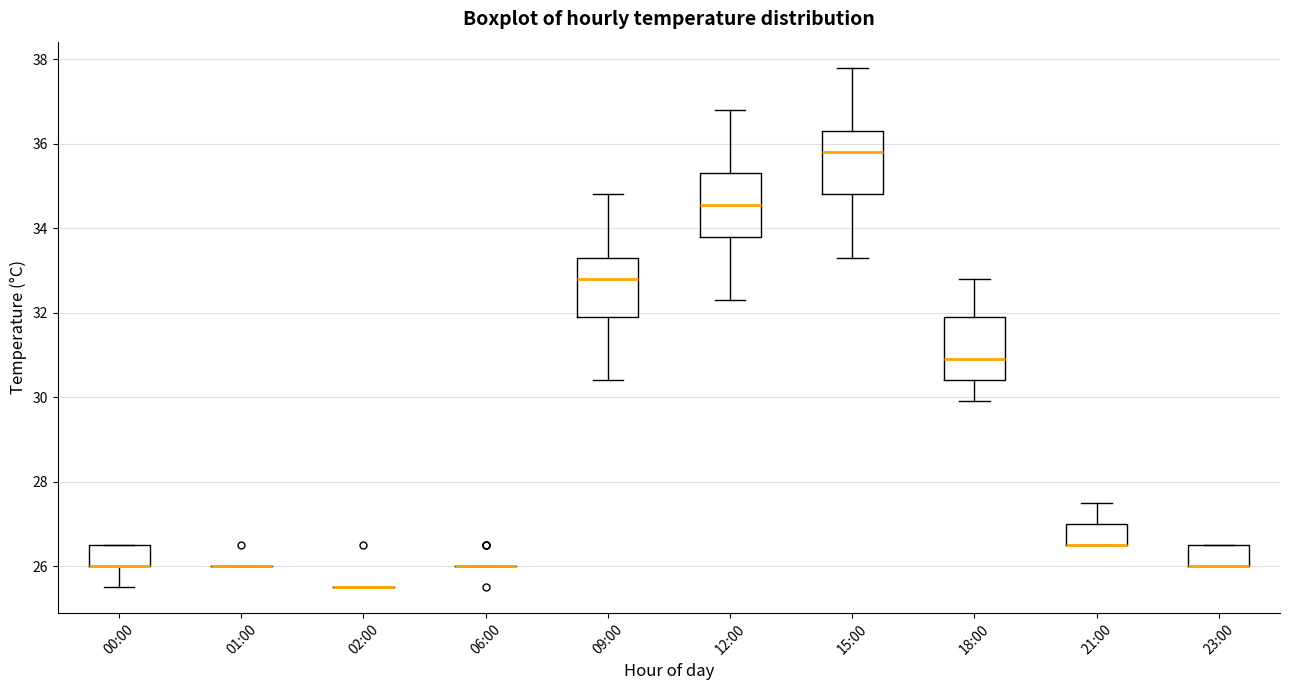

Reading left to right, read every box against the y-axis: the position of its median line, the range the box covers, and the ends of its whiskers. The values are not printed on the chart, so give them approximately, as read against the axis.

00:00: median 26.0 (drawn on the box's lower edge), box 26.0 to 26.6, whiskers 25.6 to 26.6
01:00: box collapsed to a line at 26.0, whiskers 26.0 to 26.0
02:00: box collapsed to a line at 25.6, whiskers 25.6 to 25.6
06:00: box collapsed to a line at 26.0, whiskers 26.0 to 26.0
09:00: median 32.8, box 32.0 to 33.4, whiskers 30.4 to 34.8
12:00: median 34.6, box 33.8 to 35.4, whiskers 32.4 to 36.8
15:00: median 35.8, box 34.8 to 36.4, whiskers 33.4 to 37.8
18:00: median 31.0, box 30.4 to 32.0, whiskers 30.0 to 32.8
21:00: median 26.6 (drawn on the box's lower edge), box 26.6 to 27.0, whiskers 26.6 to 27.6
23:00: median 26.0 (drawn on the box's lower edge), box 26.0 to 26.6, whiskers 26.0 to 26.6